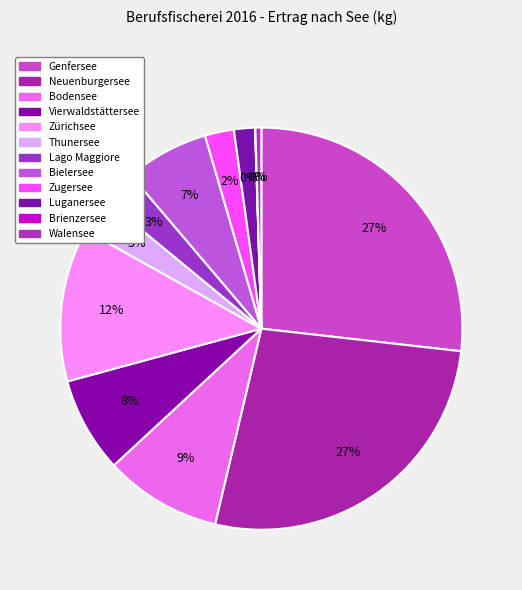

The Vierwaldstättersee slice represents 1% of the pie. True or false?

False